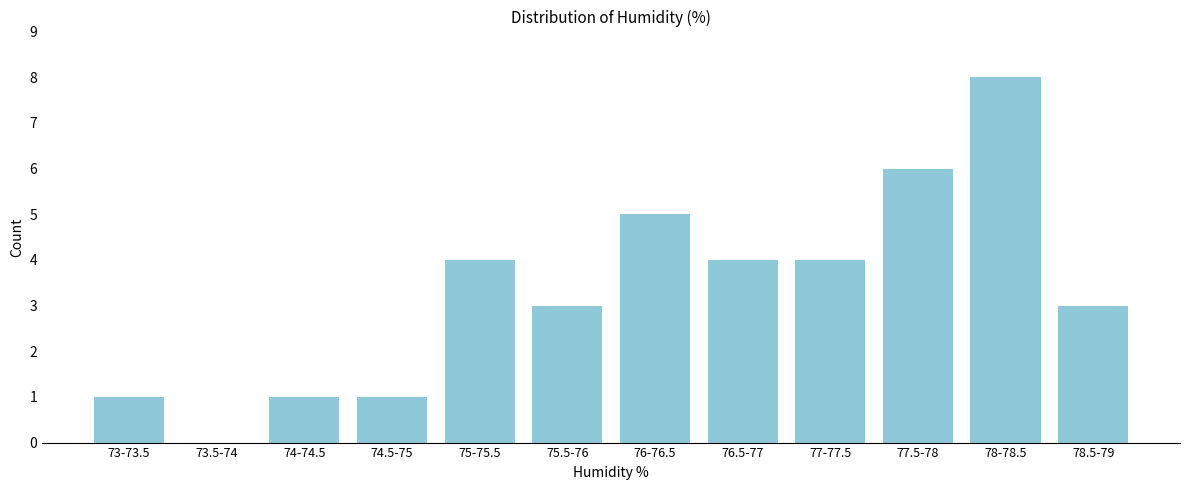

Reading left to right, extract all data points from this chart.

73-73.5=1	73.5-74=0	74-74.5=1	74.5-75=1	75-75.5=4	75.5-76=3	76-76.5=5	76.5-77=4	77-77.5=4	77.5-78=6	78-78.5=8	78.5-79=3